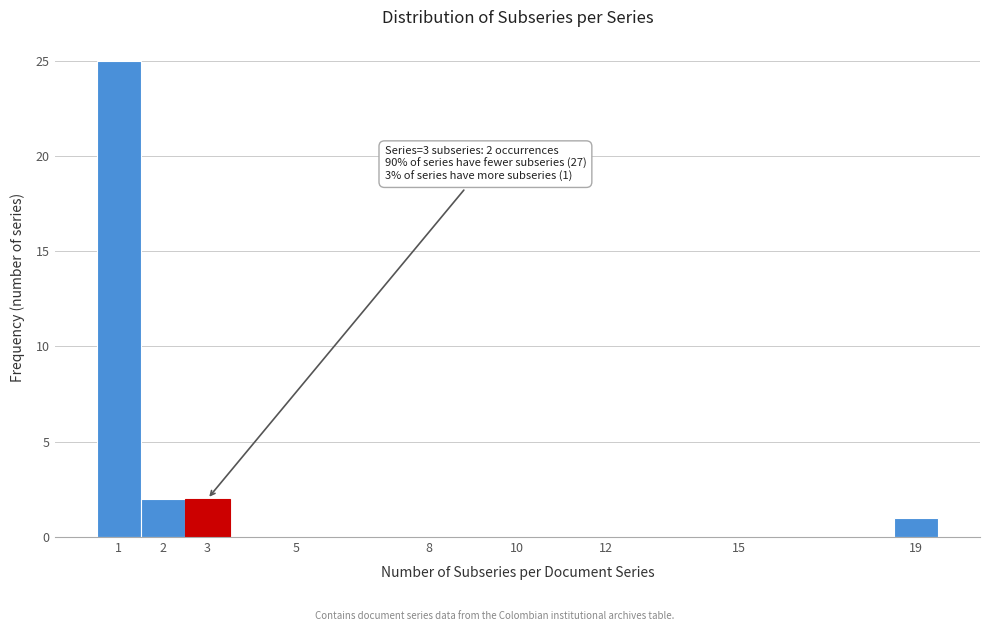

Over which range of the x-axis is the bar tallest?

0.5 to 1.5